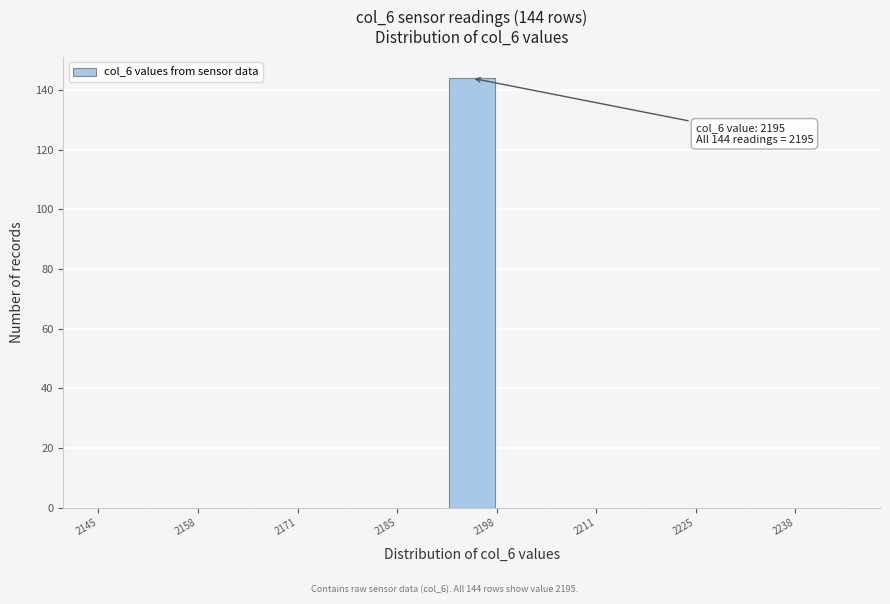

Around what value on the x-axis is the tallest bar? Give the approximate position of its centre, as read against the axis.

2196